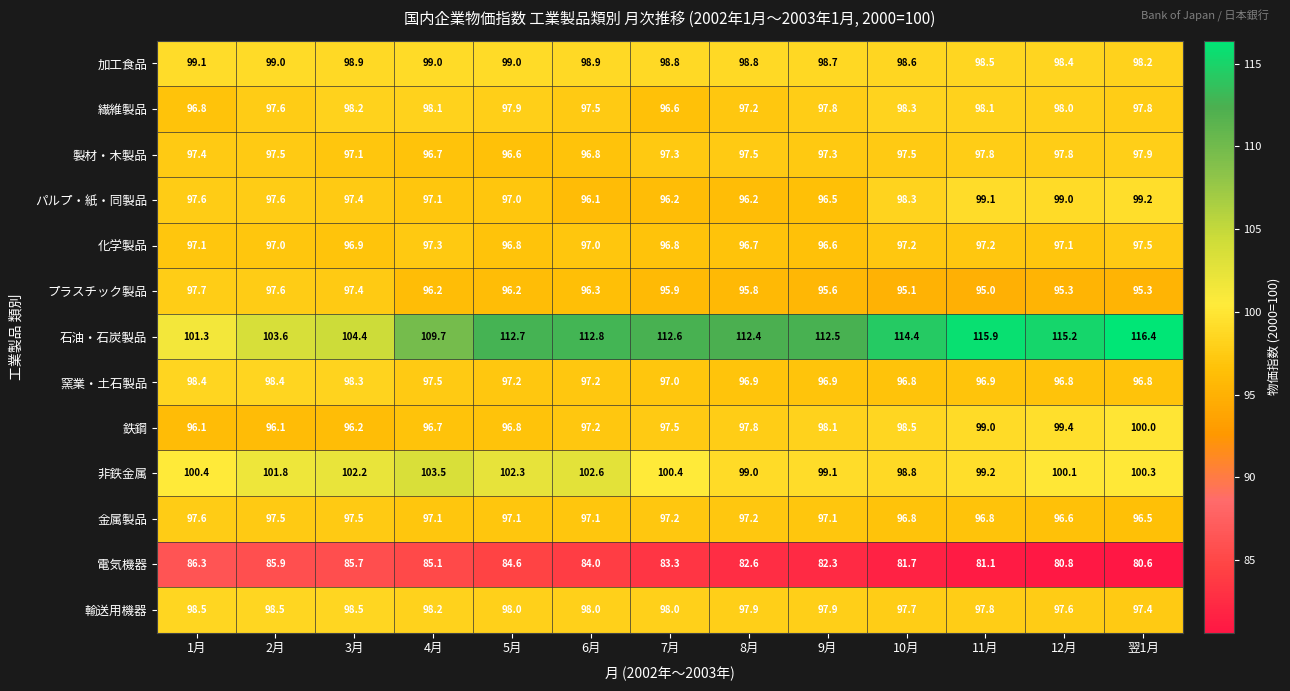

Rank the series by their maximum value, from lowest to highest.

電気機器, 化学製品, 金属製品, プラスチック製品, 製材・木製品, 繊維製品, 窯業・土石製品, 輸送用機器, 加工食品, パルプ・紙・同製品, 鉄鋼, 非鉄金属, 石油・石炭製品